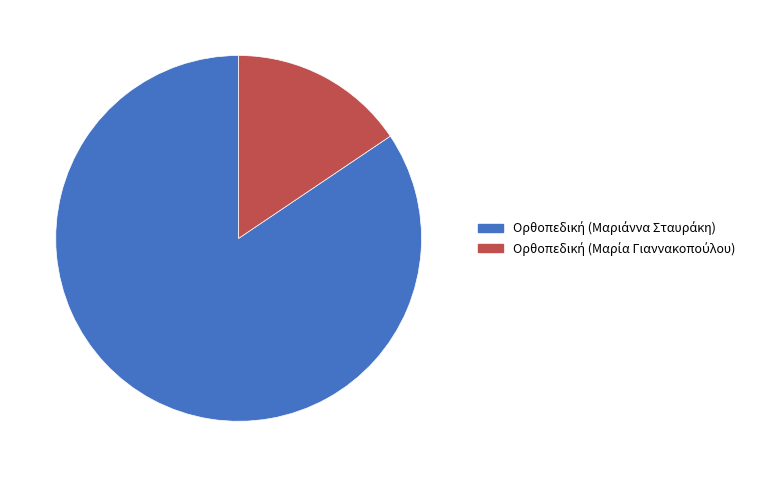

Is there a majority slice in this chart?

Yes